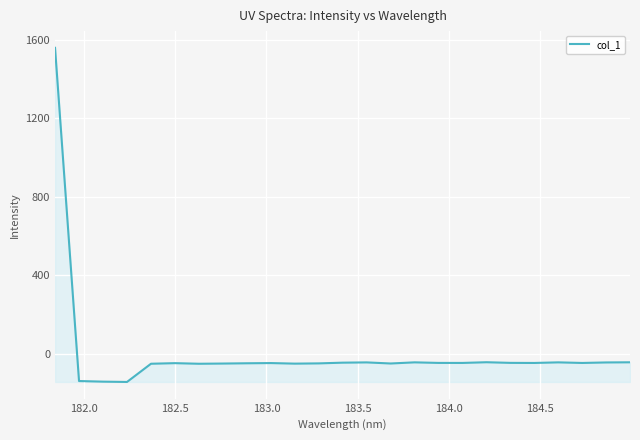

How many values are above zero?

1